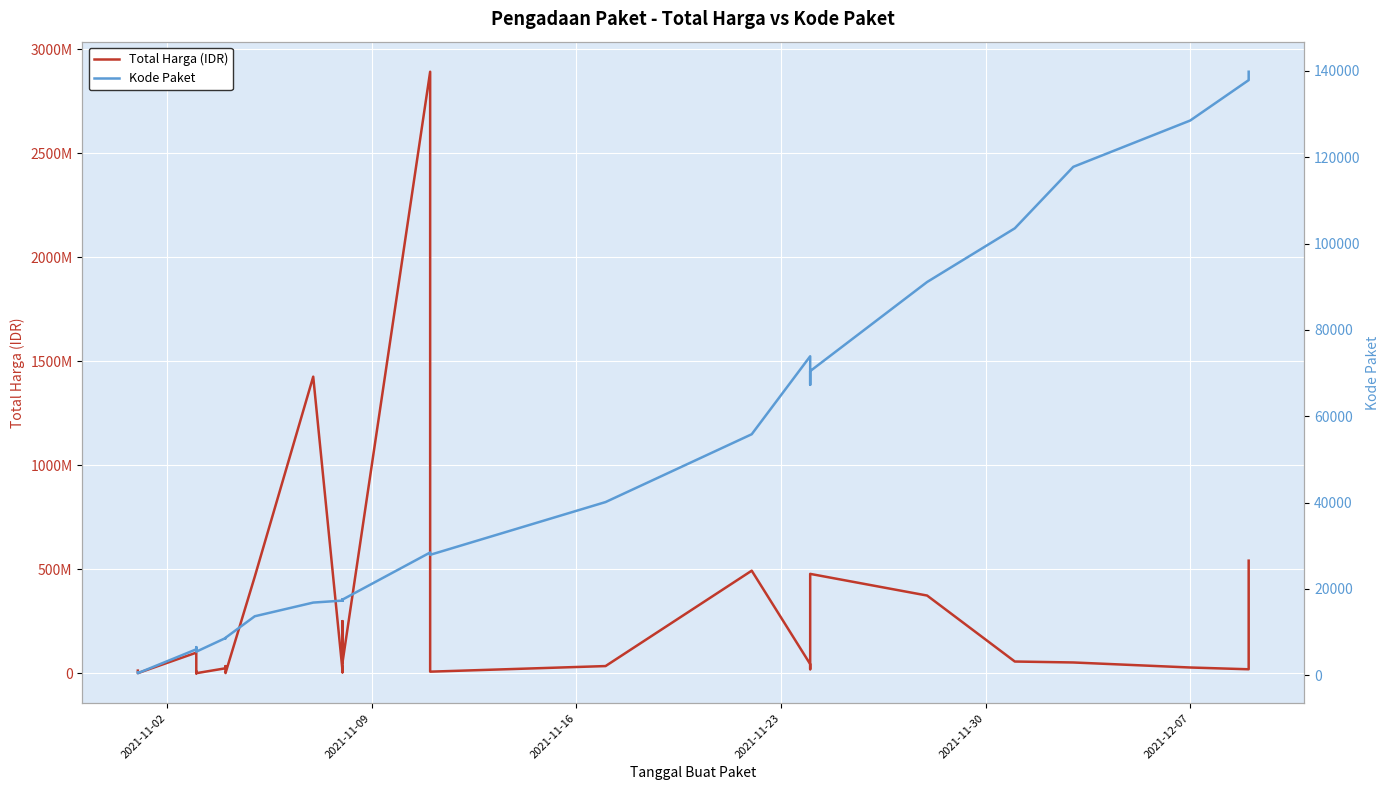

How many values in the Kode Paket series exceed 17272?

17